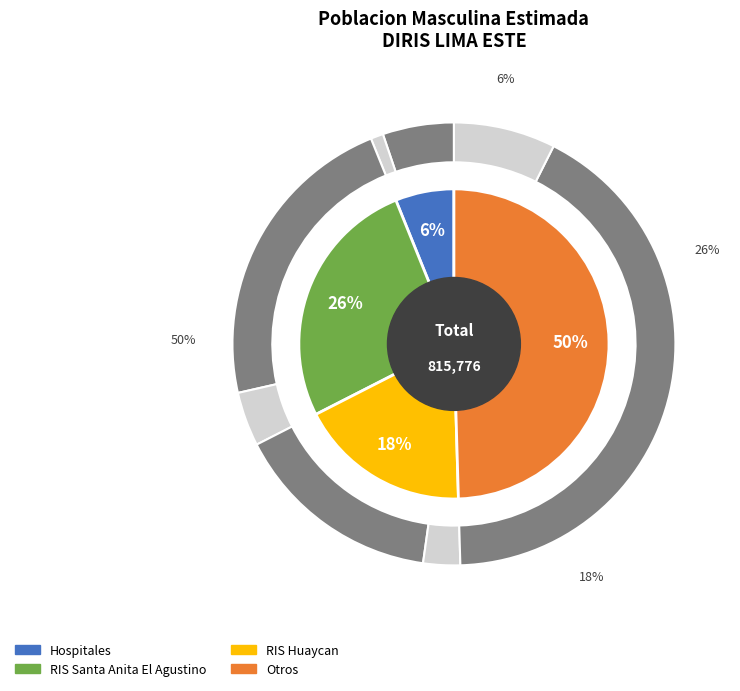

Is it true that RIS Huaycan is 1% of the pie?

False